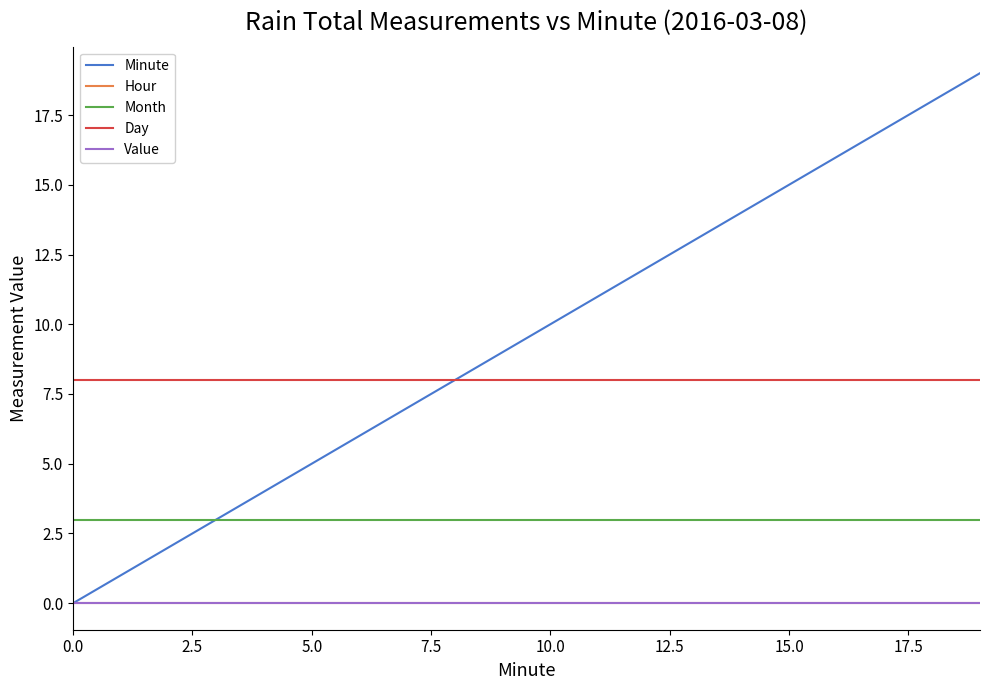

True or false: Month and Value cross at least once.

False